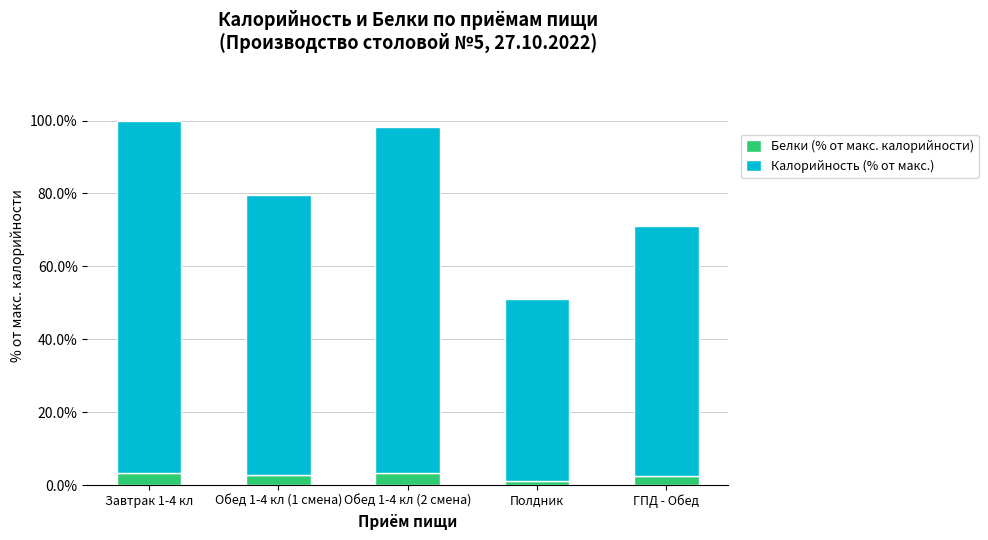

What is the total value across all series at Обед 1-4 кл (1 смена)?

79.7